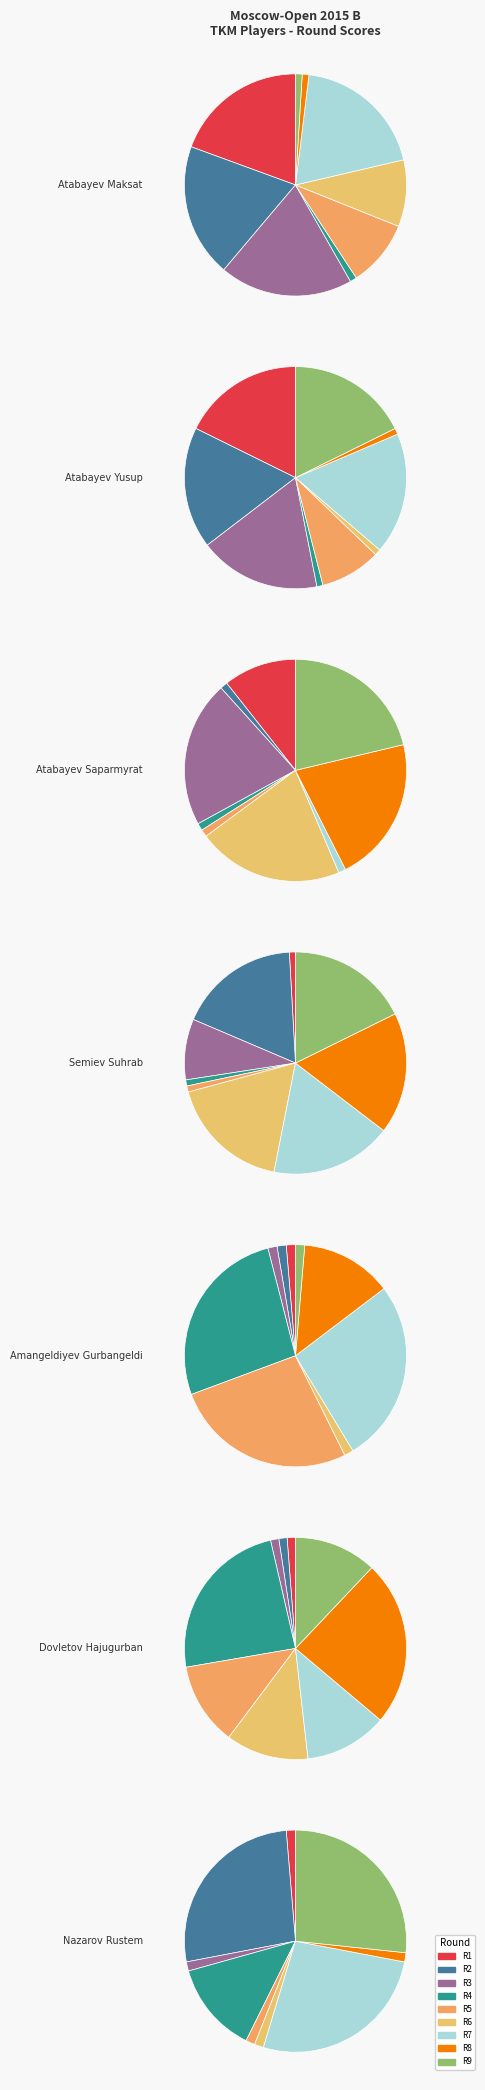

What percentage do Atabayev Saparmyrat and Nazarov Rustem together represent?

20.0%